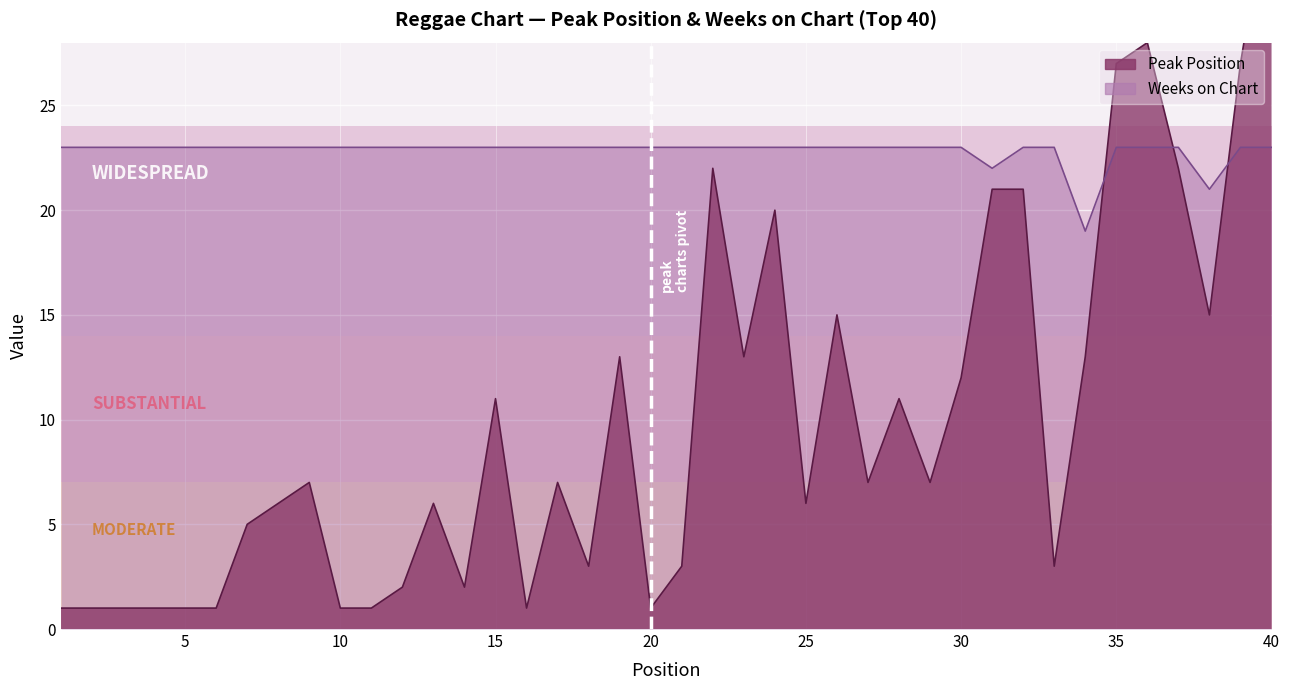

Reading left to right, transcribe all the data shown in this chart.

Peak Position: 1	1	1	1	1	1	5	6	7	1	1	2	6	2	11	1	7	3	13	1	3	22	13	20	6	15	7	11	7	12	21	21	3	13	27	28	22	15	27	36
Weeks on Chart: 23	23	23	23	23	23	23	23	23	23	23	23	23	23	23	23	23	23	23	23	23	23	23	23	23	23	23	23	23	23	22	23	23	19	23	23	23	21	23	23